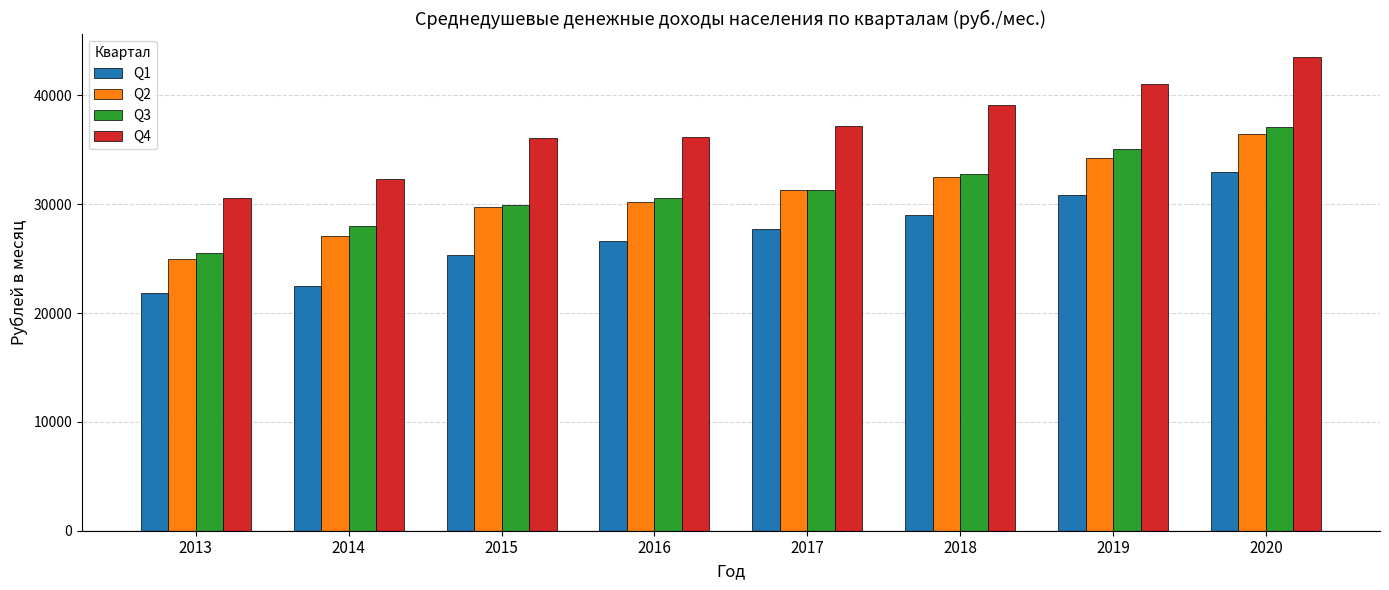

What is the difference between the second highest and second lowest values in the Q4 series?

8715.0